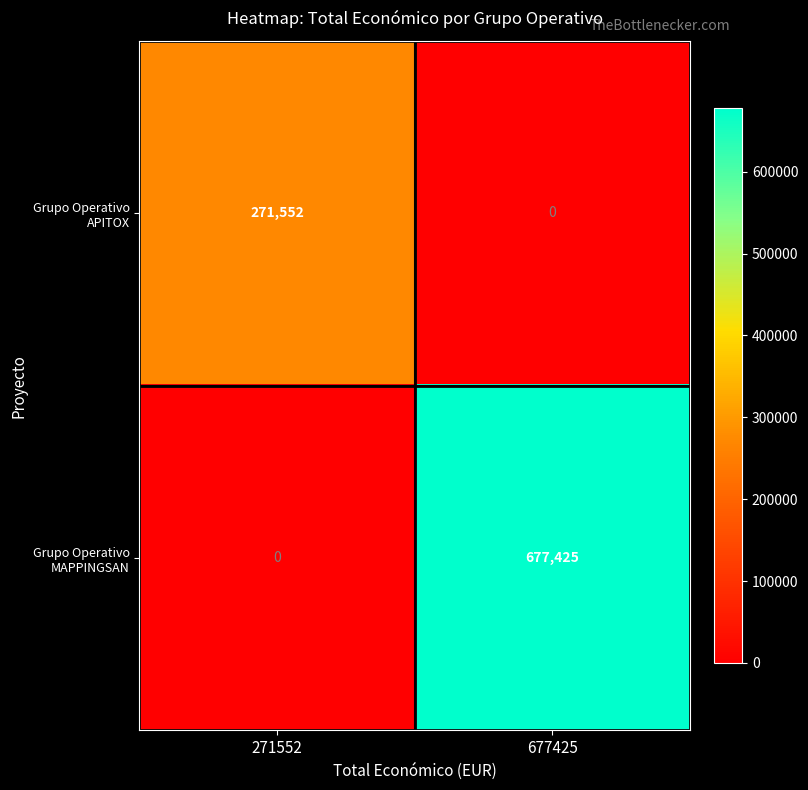

Rank the series by their maximum value, from lowest to highest.

Grupo Operativo APITOX, Grupo Operativo MAPPINGSAN